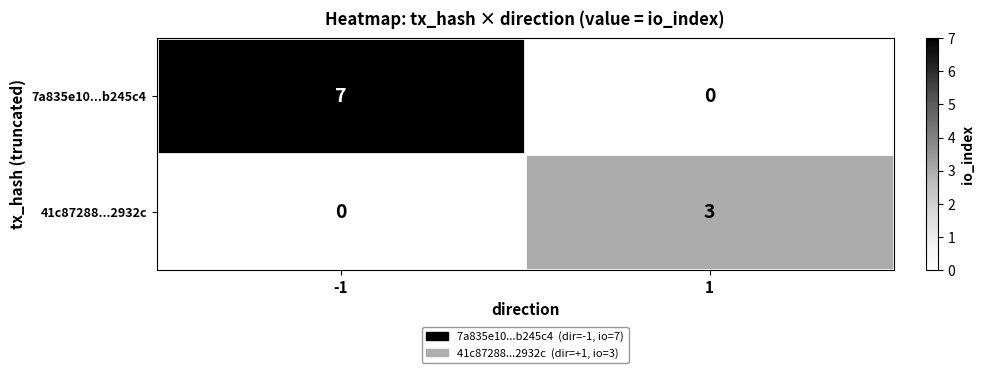

How many data points in 41c87288...2932c are less than 3?

1